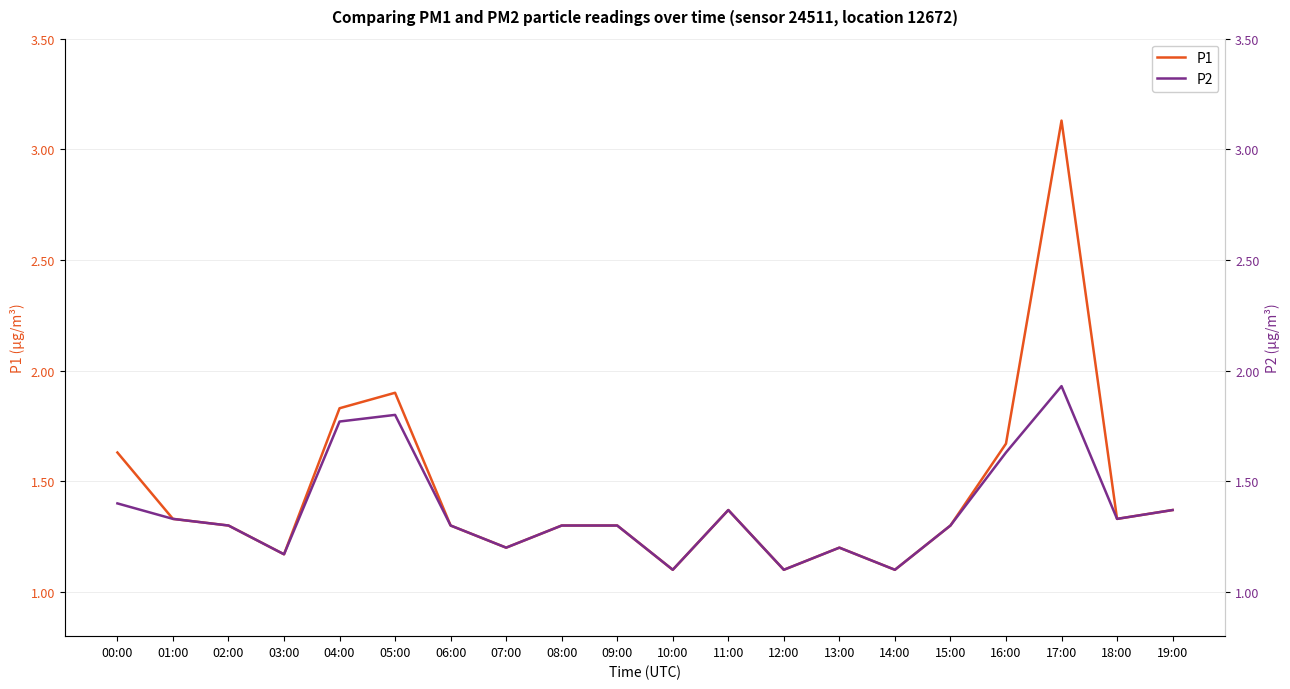

True or false: P1 and P2 intersect in this chart.

False